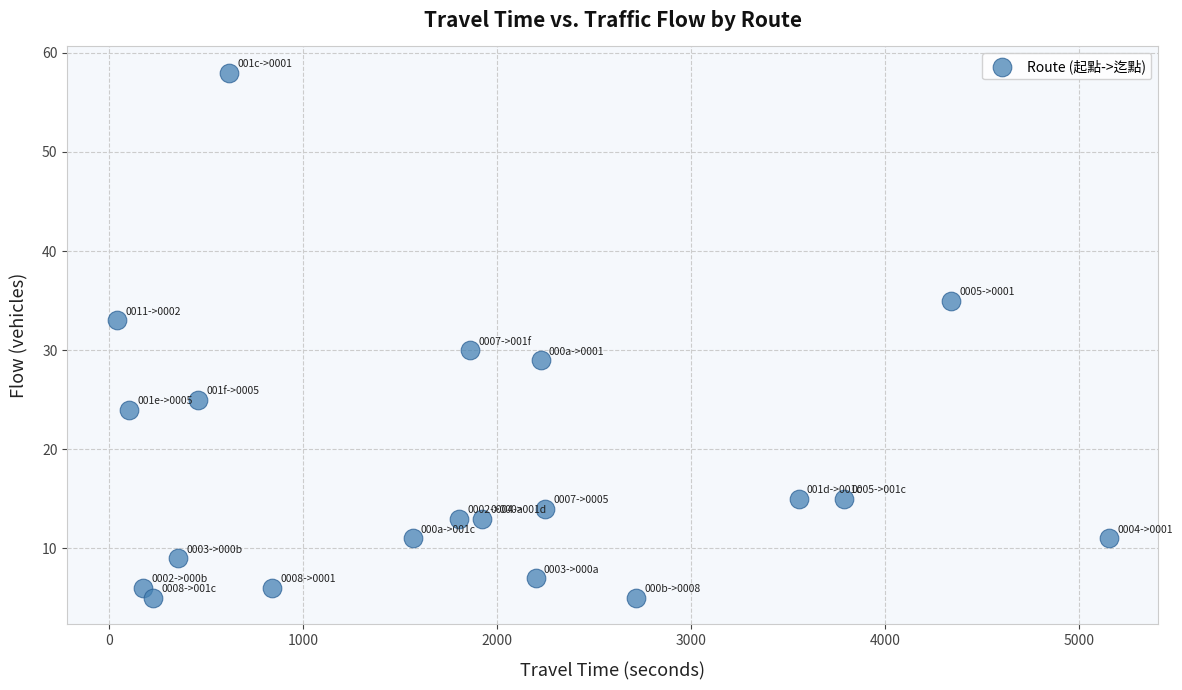

What Y value in the scatter plot is closest to 31?

30